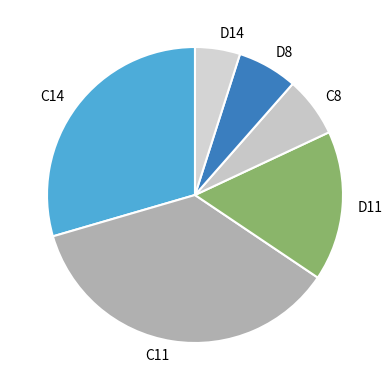

Which slice is the smallest?

D14